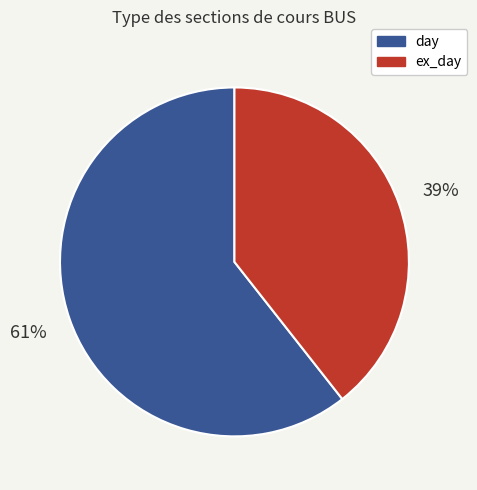

What percentage is the ex_day slice, to the nearest percent?

39%